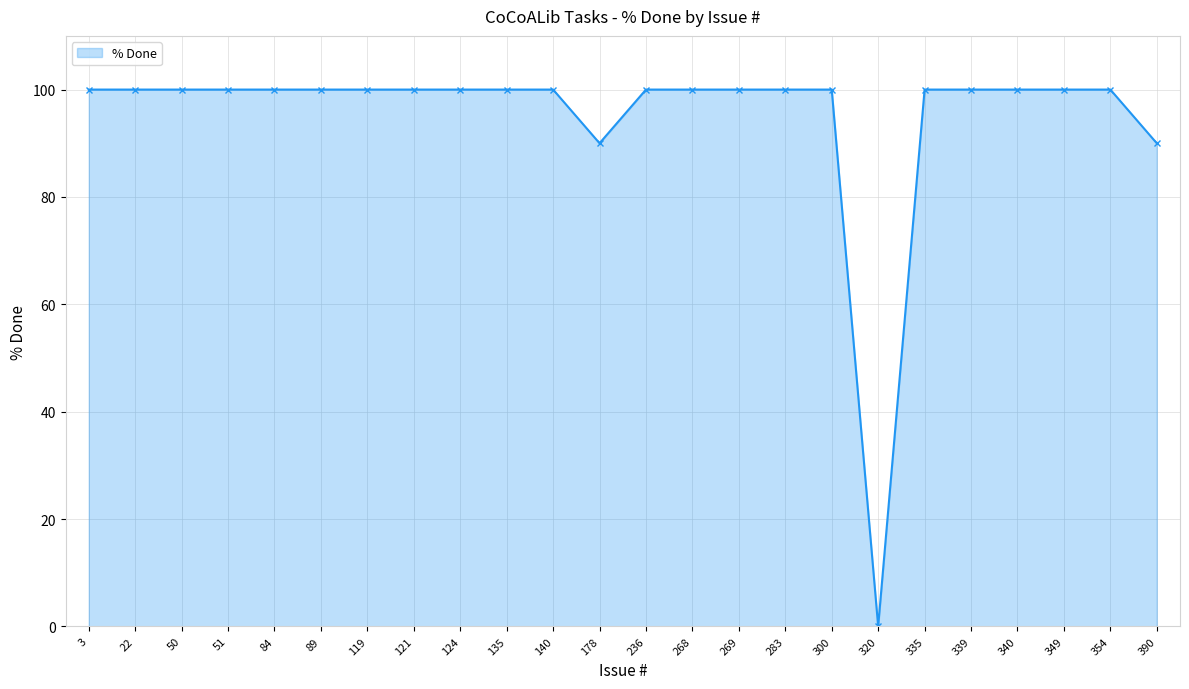

What is the ratio of the value at 135 to the value at 335?

1.0